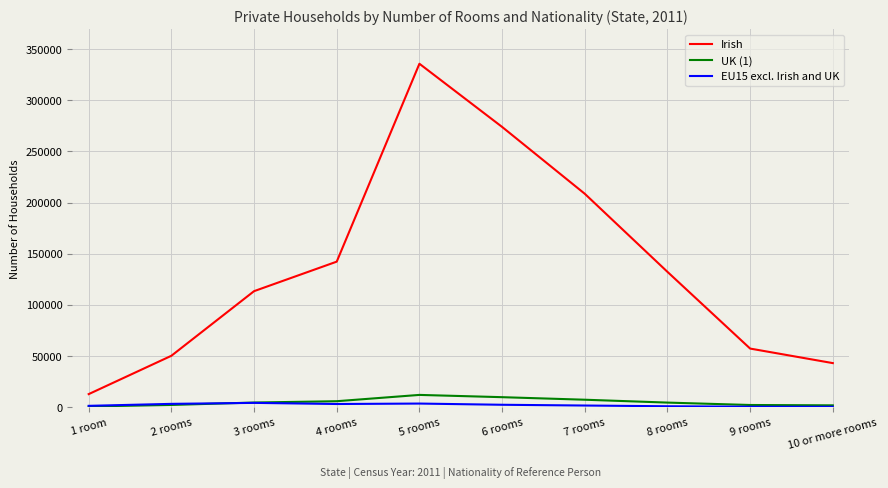

Is the value of Irish at 10 or more rooms greater than the value of EU15 excl. Irish and UK at 8 rooms?

Yes